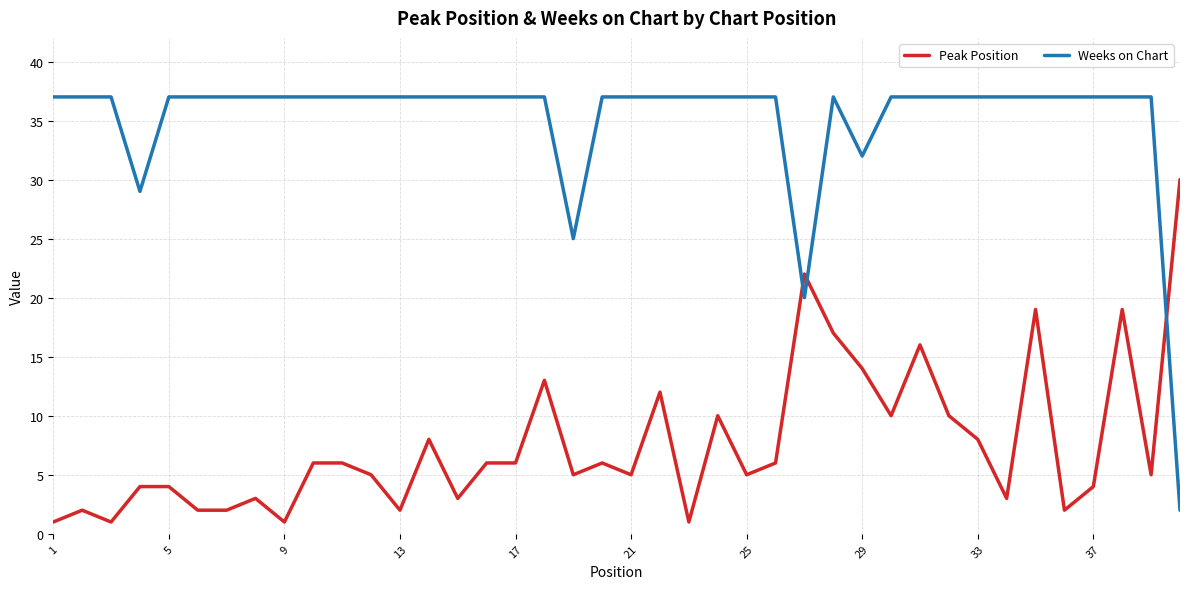

What is the difference between the maximum and minimum values in the Weeks on Chart series?

35